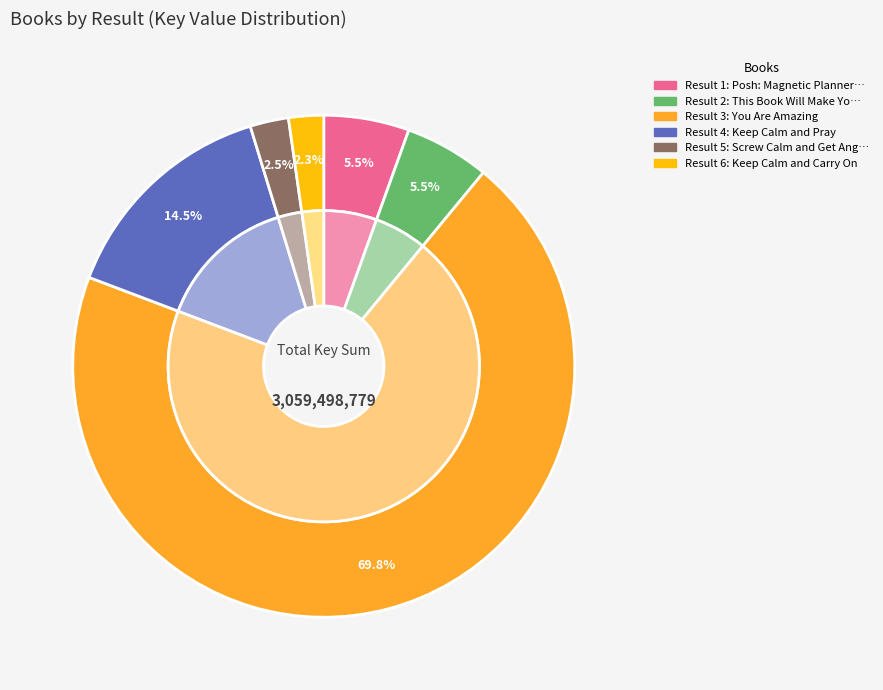

To the nearest percent, what is the difference between the largest and smallest slice percentages?

68%